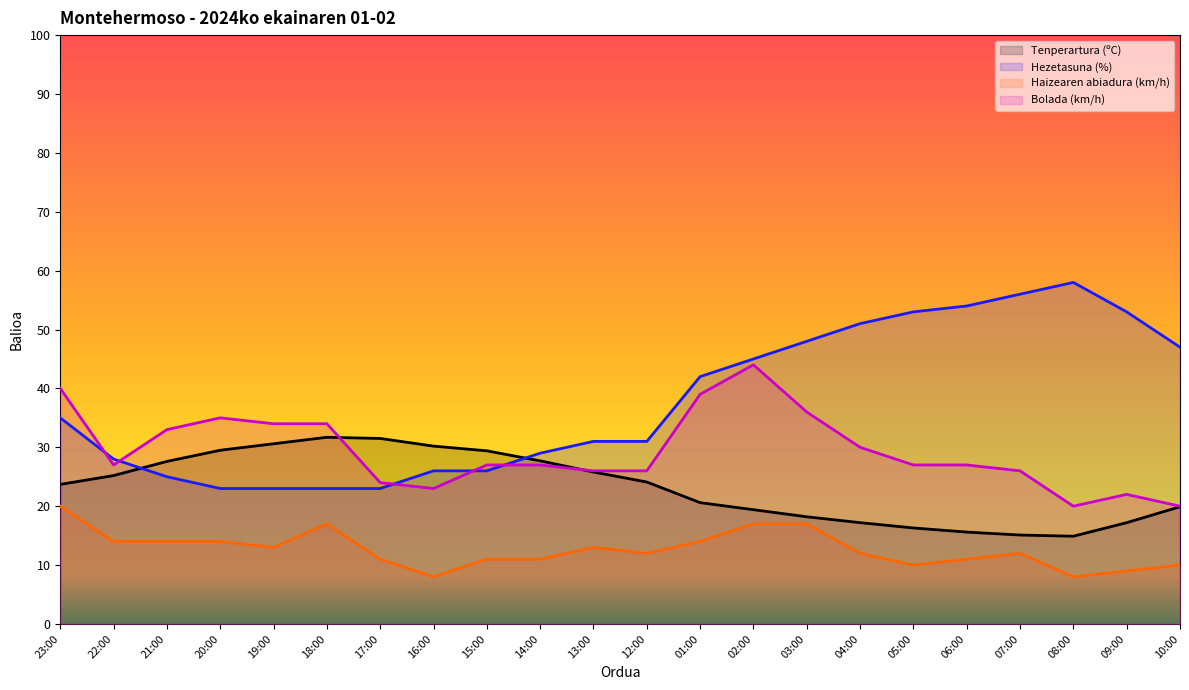

Reading left to right, what are all the values shown in this chart?

Tenperartura (ºC): 23.7	25.2	27.6	29.5	30.6	31.7	31.5	30.2	29.4	27.7	25.8	24.1	20.6	19.4	18.2	17.2	16.3	15.6	15.1	14.9	17.2	19.9
Hezetasuna (%): 35.0	28.0	25.0	23.0	23.0	23.0	23.0	26.0	26.0	29.0	31.0	31.0	42.0	45.0	48.0	51.0	53.0	54.0	56.0	58.0	53.0	47.0
Haizearen abiadura (km/h): 20.0	14.0	14.0	14.0	13.0	17.0	11.0	8.0	11.0	11.0	13.0	12.0	14.0	17.0	17.0	12.0	10.0	11.0	12.0	8.0	9.0	10.0
Bolada (km/h): 40.0	27.0	33.0	35.0	34.0	34.0	24.0	23.0	27.0	27.0	26.0	26.0	39.0	44.0	36.0	30.0	27.0	27.0	26.0	20.0	22.0	20.0